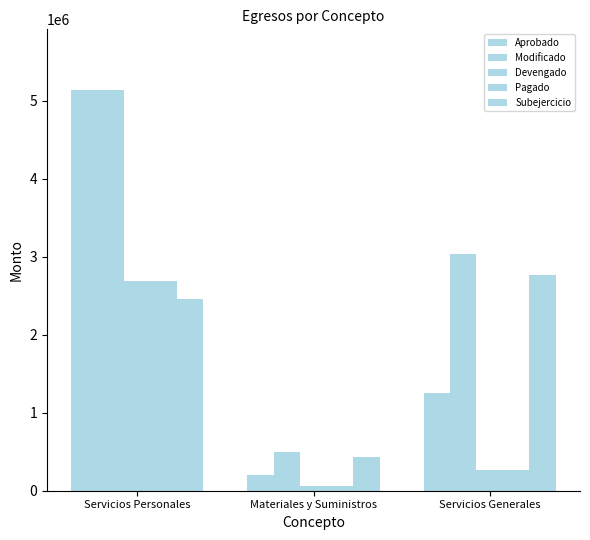

Count the number of categories in the chart.

3